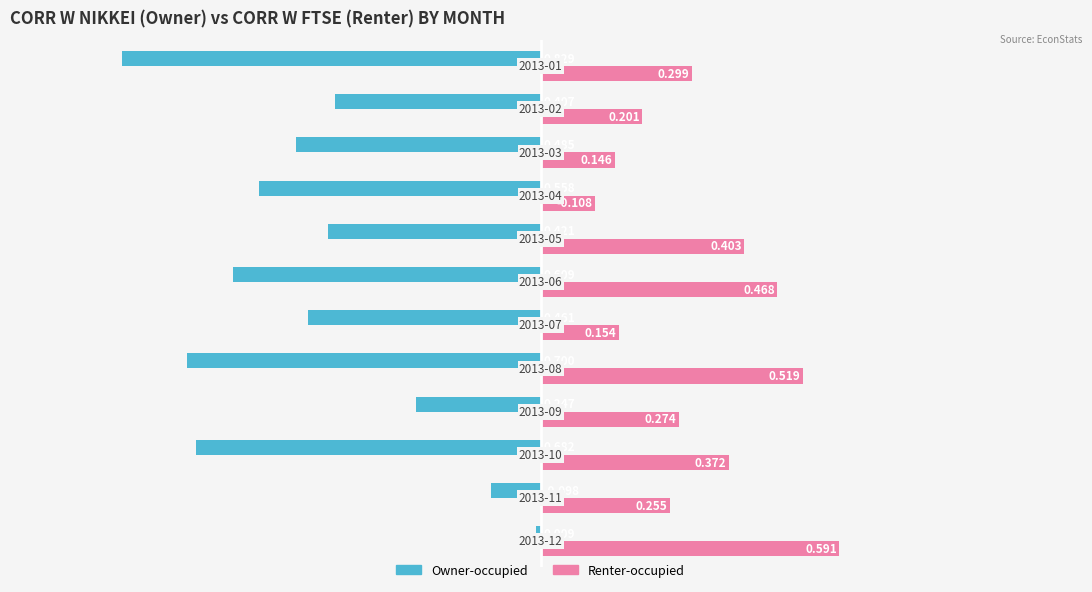

What are all the series names shown in the legend?

Owner-occupied, Renter-occupied